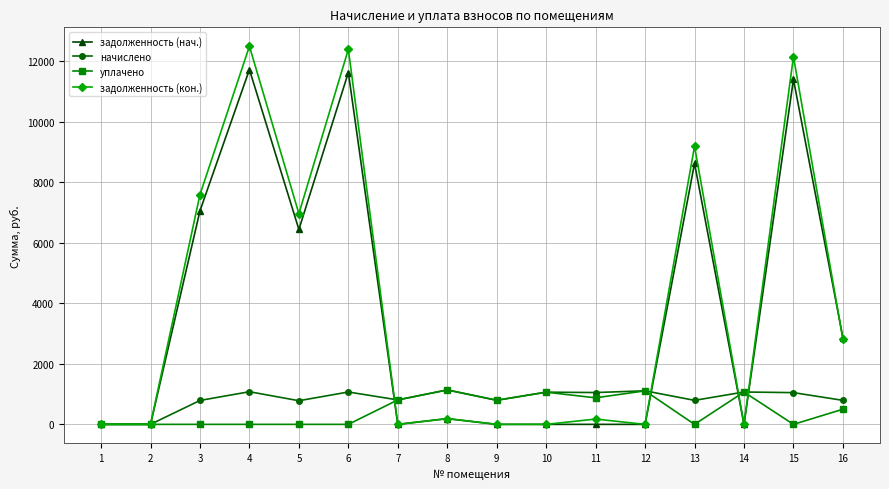

At which label does уплачено first exceed 500?

7